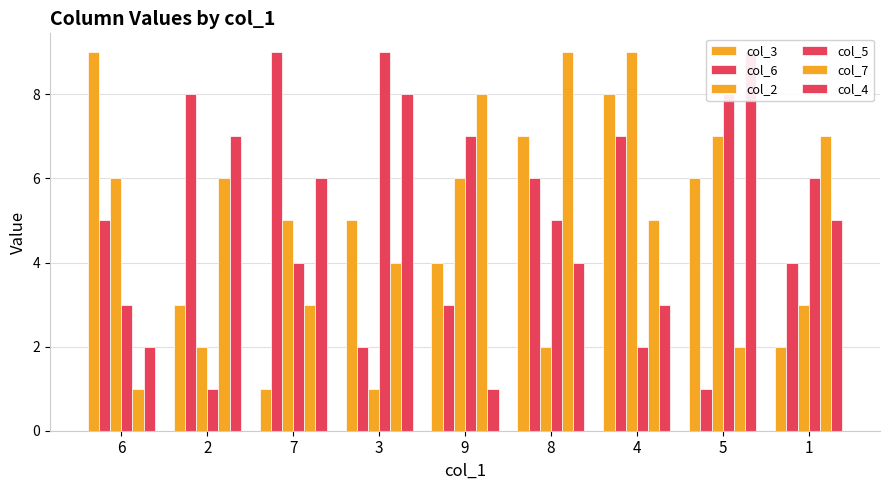

What is the difference between the maximum and minimum values in the col_6 series?

8